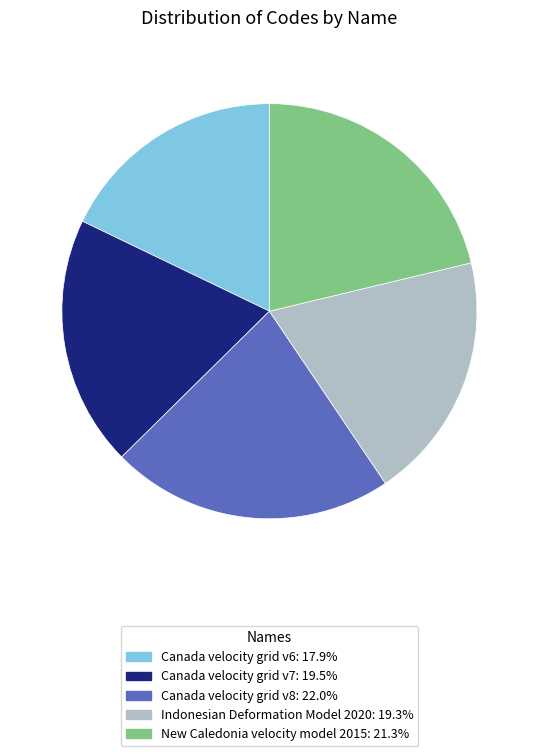

What is the ratio of the value at Indonesian Deformation Model 2020 to the value at New Caledonia velocity model 2015?

0.9